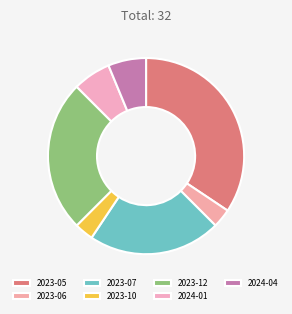

To the nearest percent, what is the difference between the 2024-01 and 2023-07 slice percentages?

16%